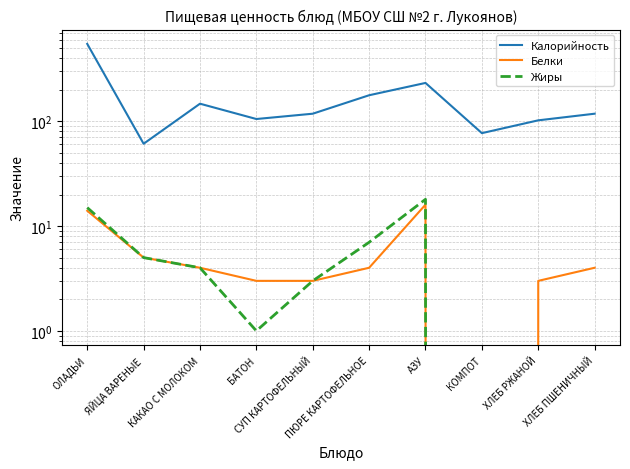

True or false: Жиры and Белки cross at least once.

False